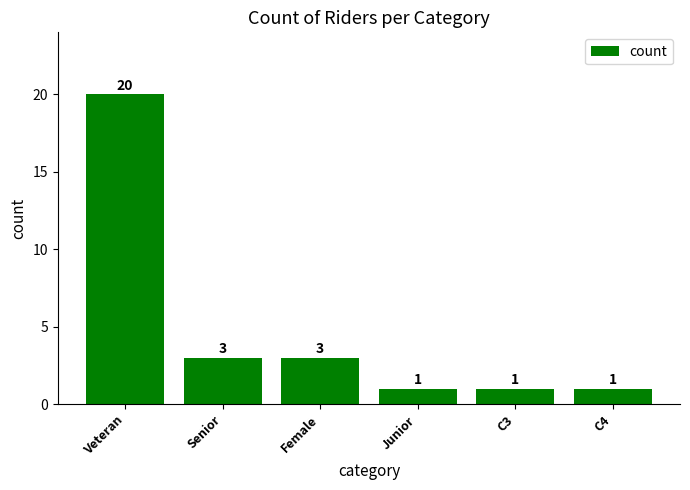

The chart shows a value of 27 at Veteran. True or false?

False